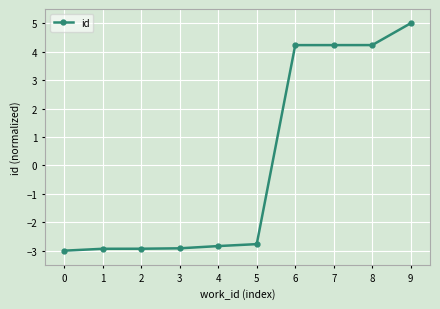

How many lines are shown in the chart?

1